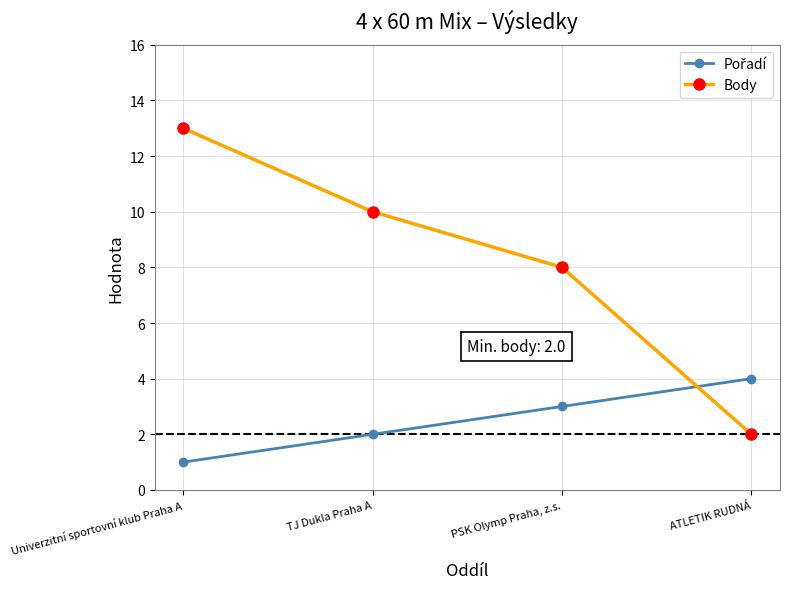

True or false: Body has more than 1 interior local peaks.

False